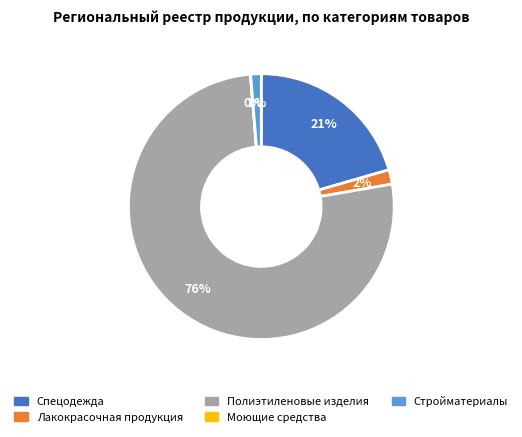

To the nearest percent, what is the difference between the largest and smallest slice percentages?

76%